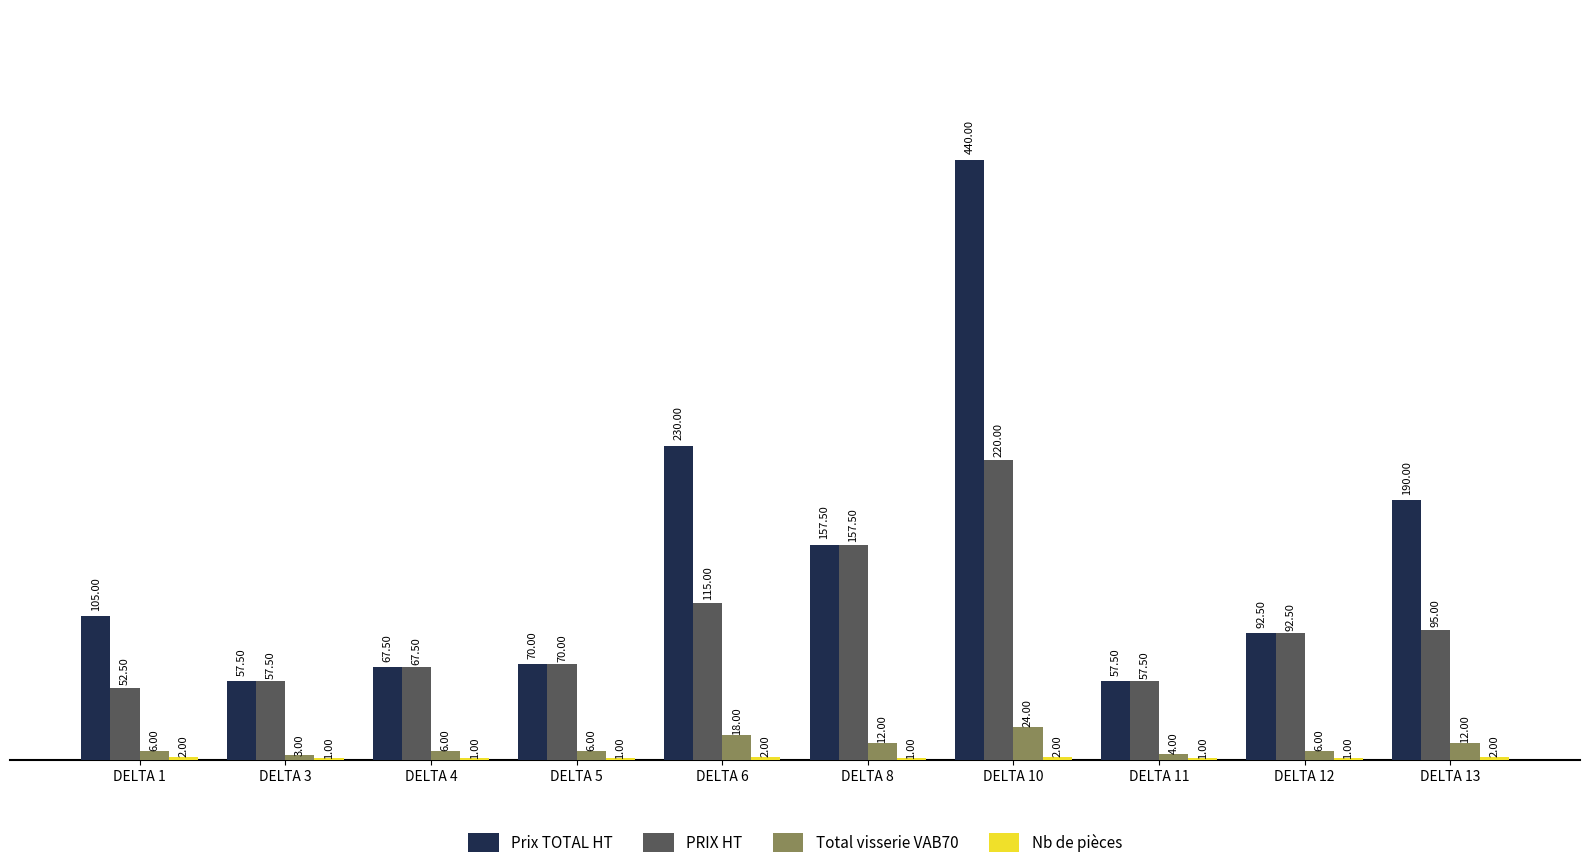

Which series has the largest total across all categories?

Prix TOTAL HT